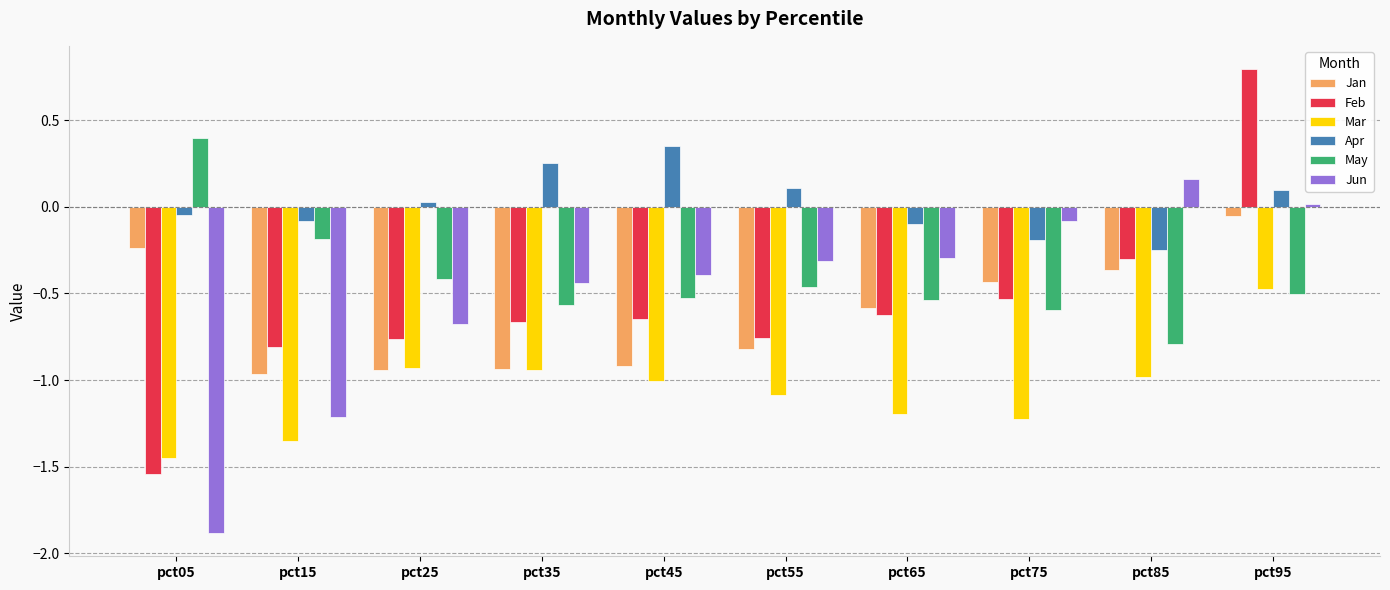

At which category does the chart reach its peak across all series?

pct95